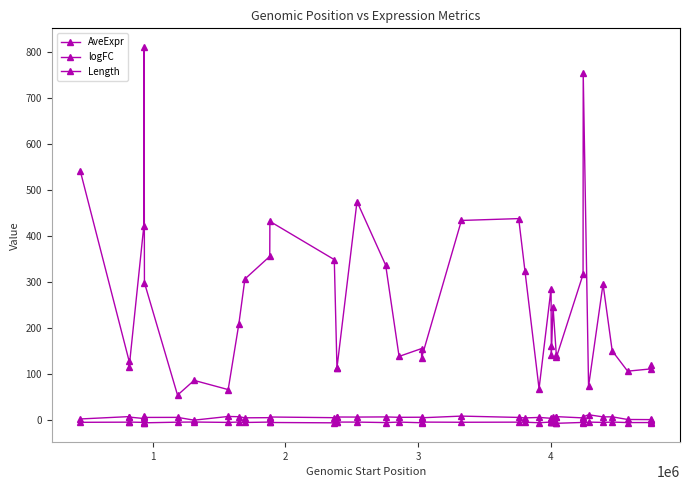

What is the difference between the maximum and minimum values in the logFC series?

2.8